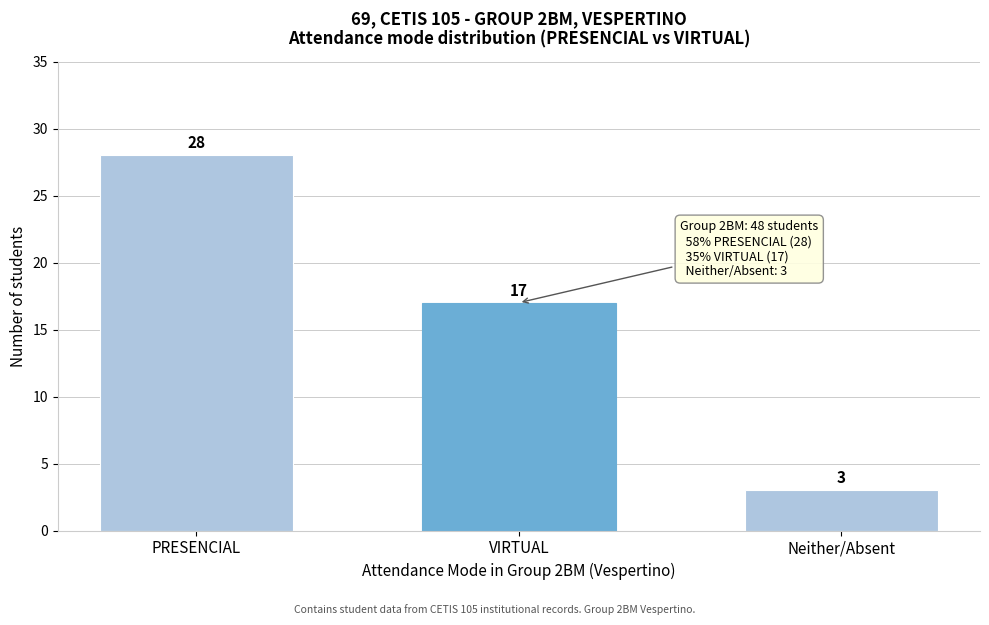

Reading left to right, extract all data points from this chart.

PRESENCIAL=28	VIRTUAL=17	Neither/Absent=3